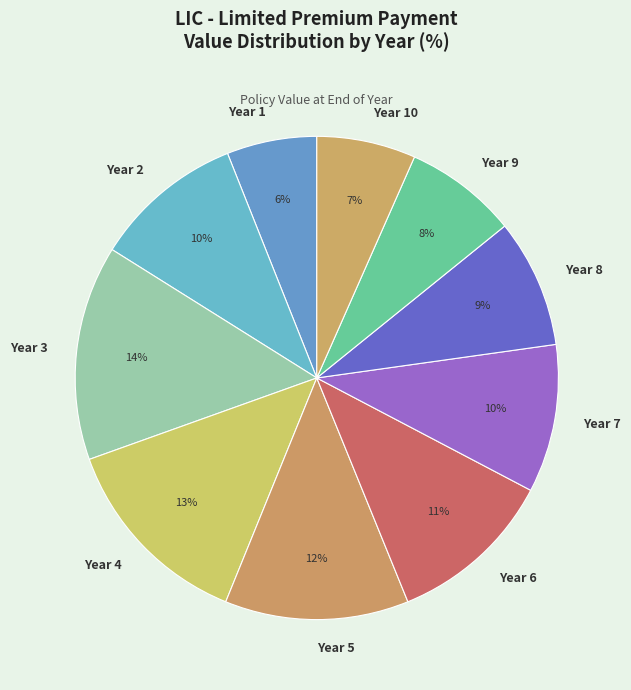

Is it true that Year 4 is 13% of the pie?

True